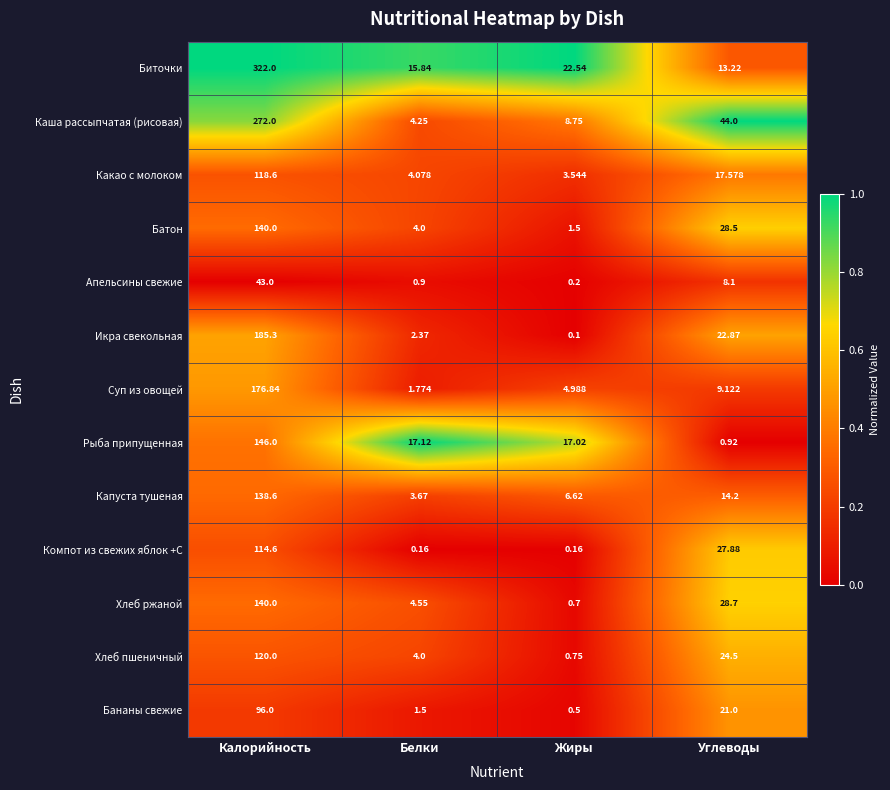

Which series has the widest spread of values?

Биточки